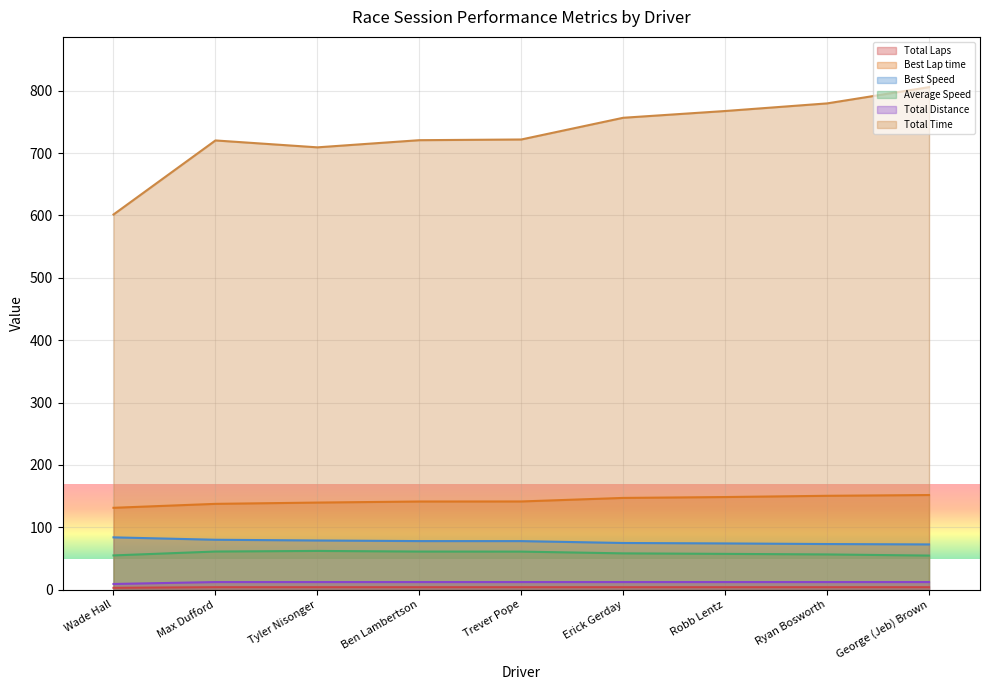

Reading right to left, what are all the values shown in this chart?

Total Laps: 4.0	4.0	4.0	4.0	4.0	4.0	4.0	4.0	3.0
Best Lap time: 151.8	150.5	148.5	147.1	141.4	141.4	139.7	137.6	131.3
Best Speed: 72.6	73.2	74.2	74.9	77.9	77.9	78.9	80.1	83.9
Average Speed: 54.7	56.5	57.4	58.2	61.1	61.2	62.1	61.2	55.0
Total Distance: 12.2	12.2	12.2	12.2	12.2	12.2	12.2	12.2	9.2
Total Time: 805.6	779.5	767.3	756.5	721.7	720.6	709.1	720.2	601.4